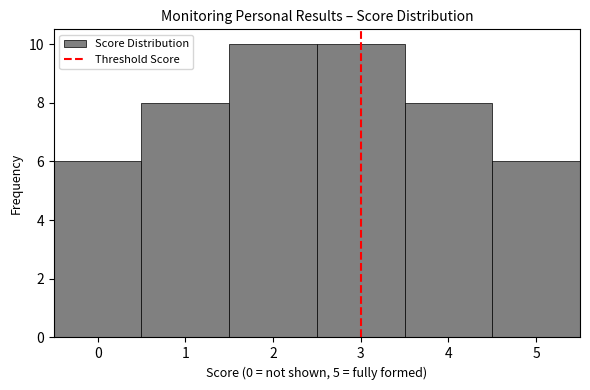

Reading left to right, transcribe this chart: for each bar, give the range it covers on the x-axis and its height. The values are not printed on the chart, so give them approximately, as read against the axis.

-0.5 to 0.5: 6
0.5 to 1.5: 8
1.5 to 2.5: 10
2.5 to 3.5: 10
3.5 to 4.5: 8
4.5 to 5.5: 6